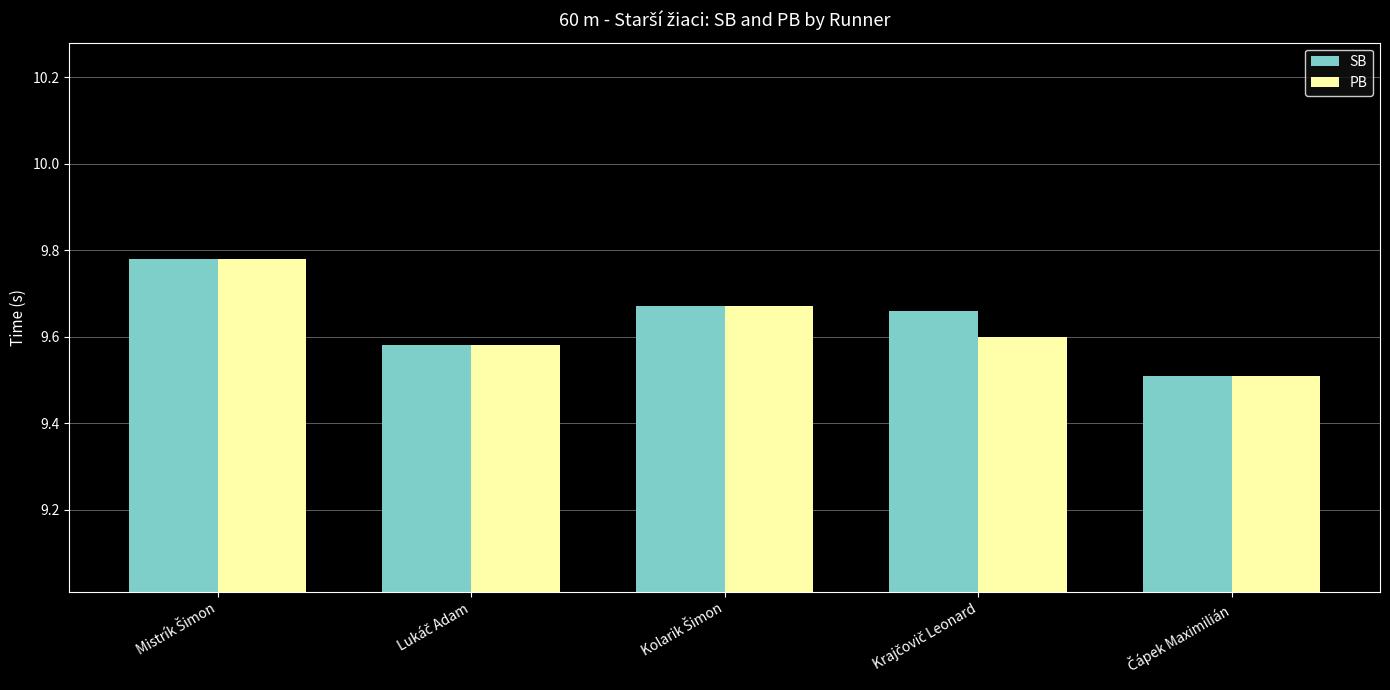

How many SB values are between 9 and 10?

5